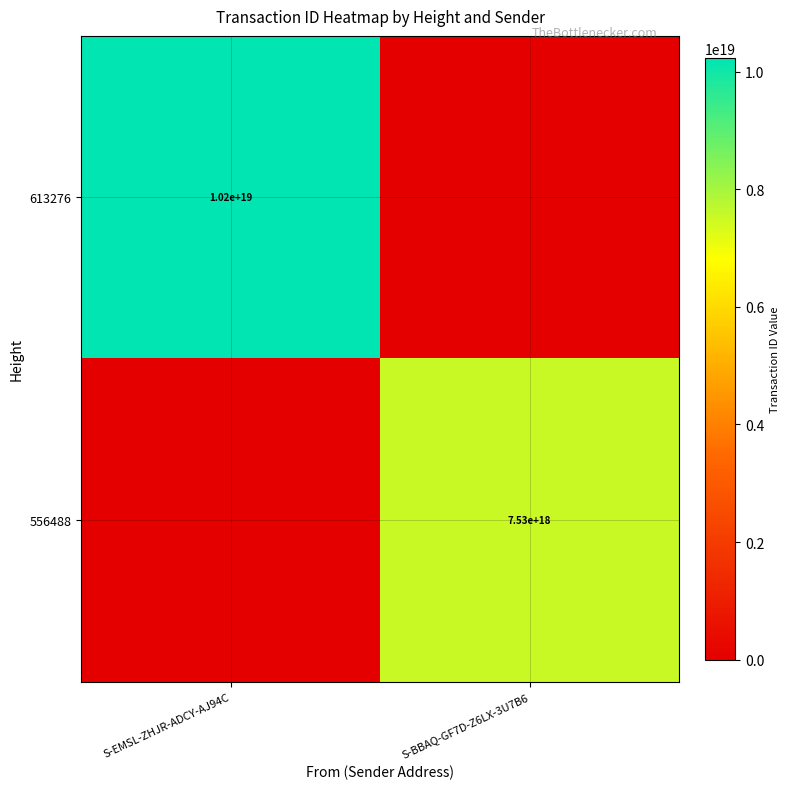

Which has a higher value, S-EMSL-ZHJR-ADCY-AJ94C or S-BBAQ-GF7D-Z6LX-3U7B6?

S-EMSL-ZHJR-ADCY-AJ94C